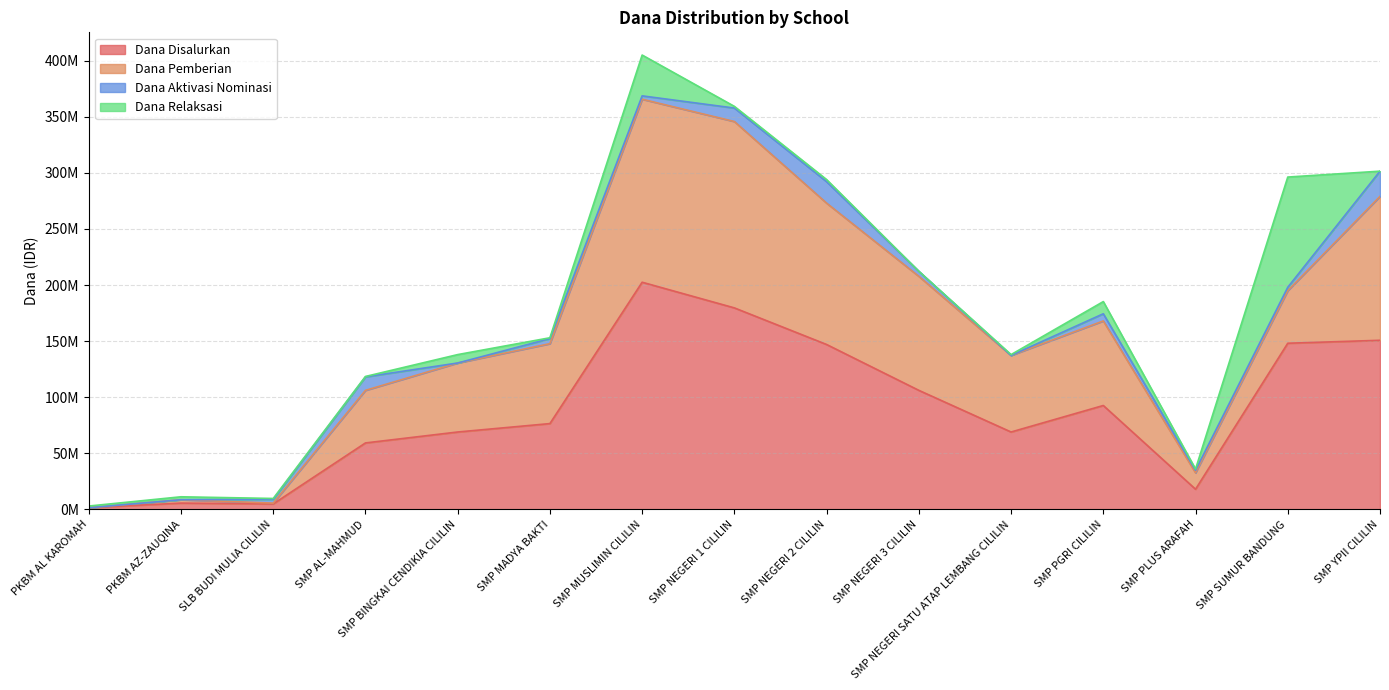

What is the label of the 5th point from the left?

SMP BINGKAI CENDIKIA CILILIN